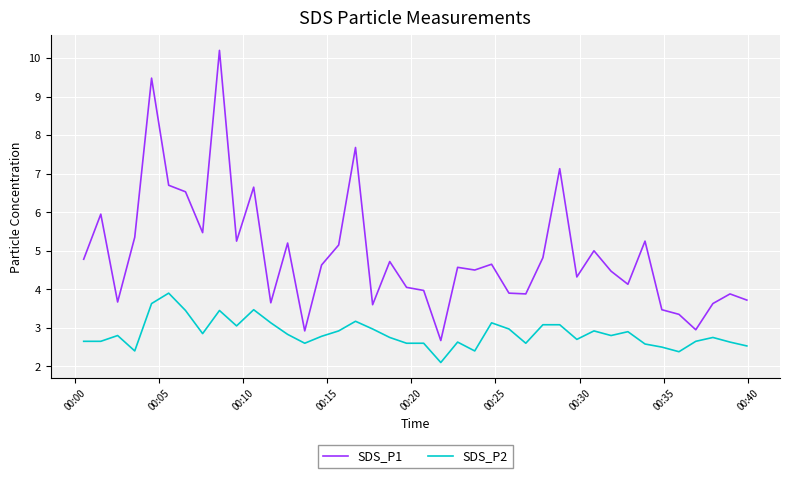

What is the maximum value shown in the chart?

10.2